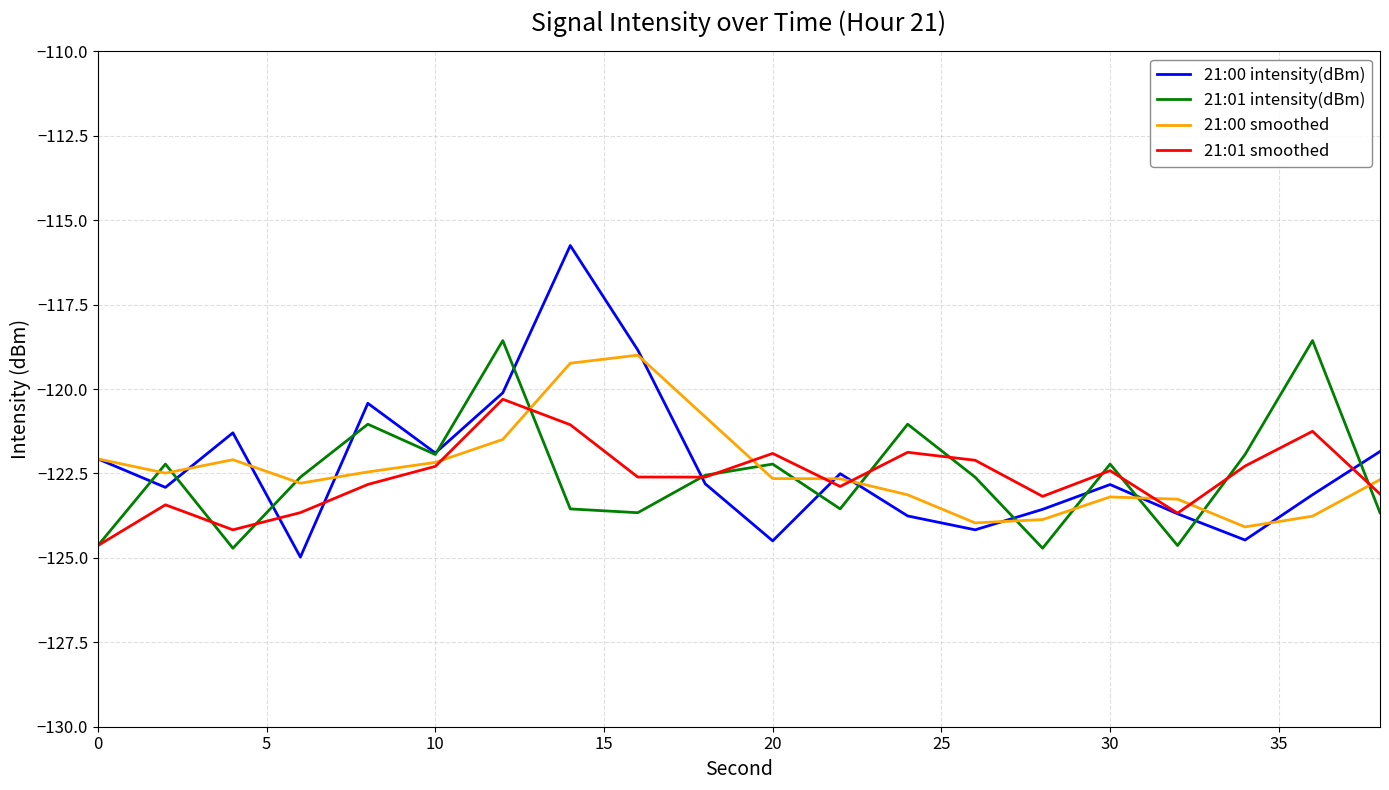

Which series ends up on top after the final intersection of 21:01 intensity(dBm) and 21:00 smoothed?

21:00 smoothed